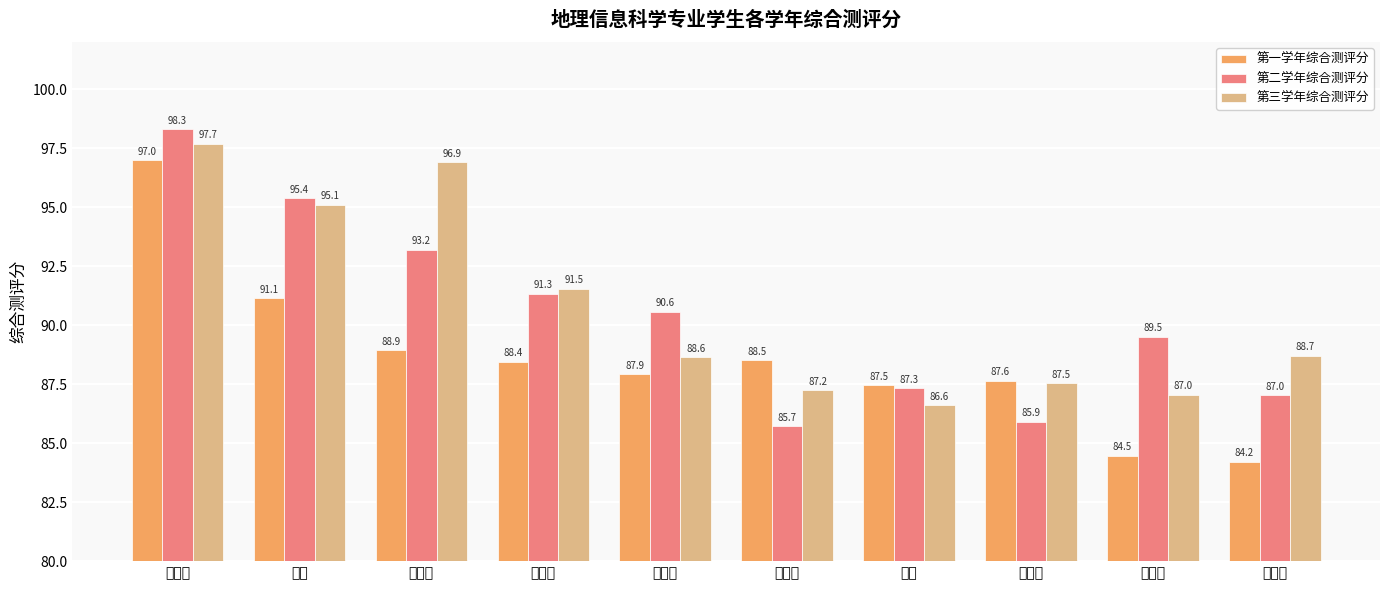

Which category has the highest value across all series?

王辰怡